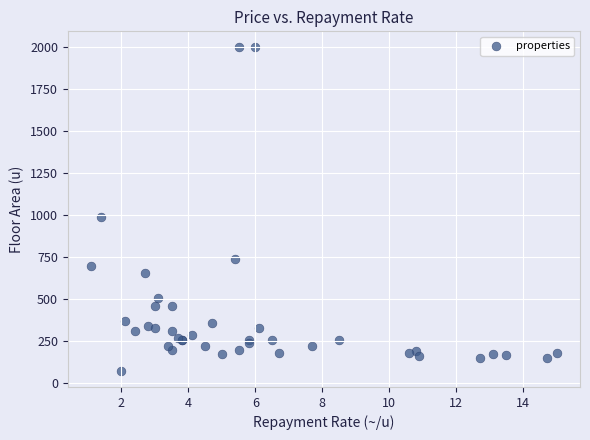

What Y value in the scatter plot is closest to 1037?

990